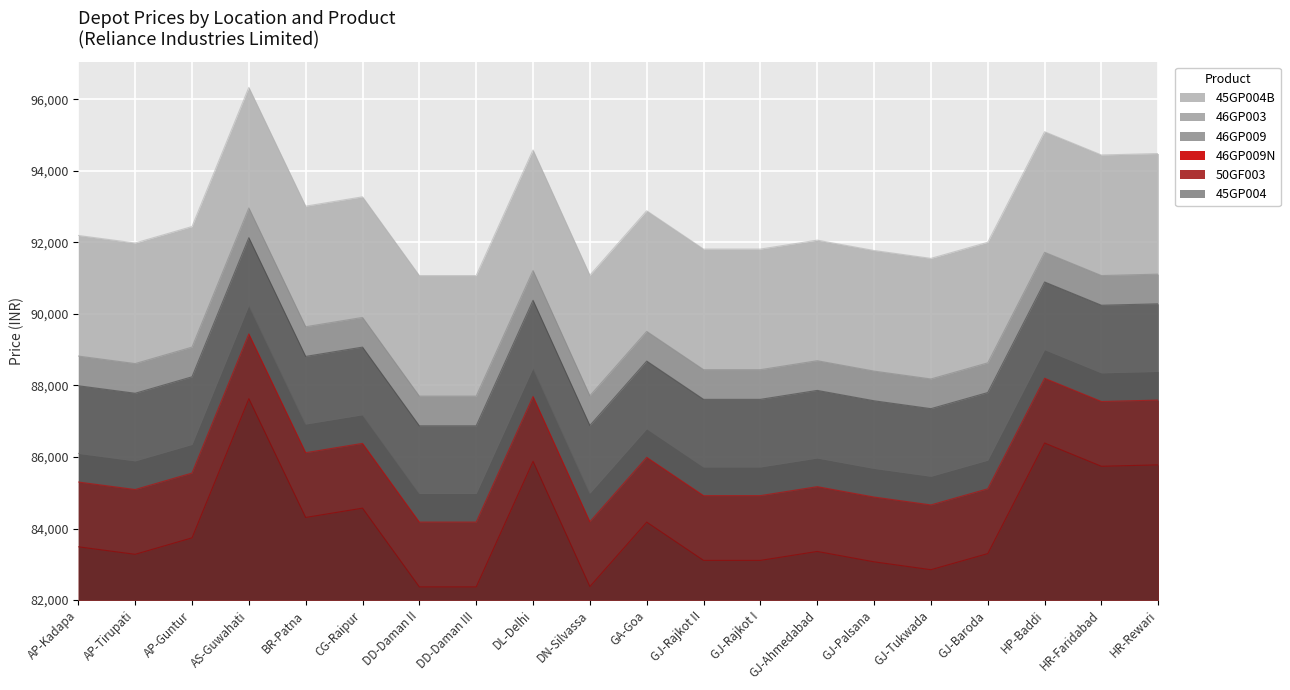

What is the minimum value shown in the chart?

370